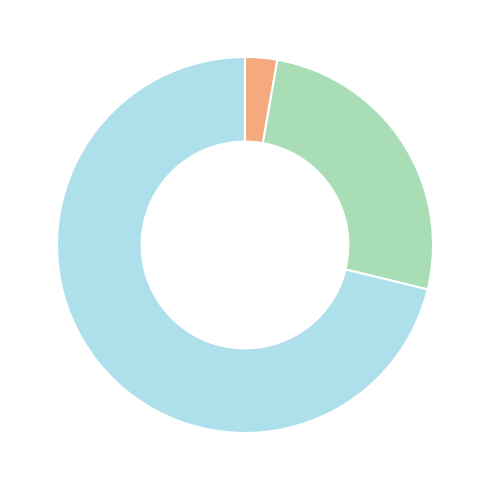

Is there a majority slice in this chart?

Yes